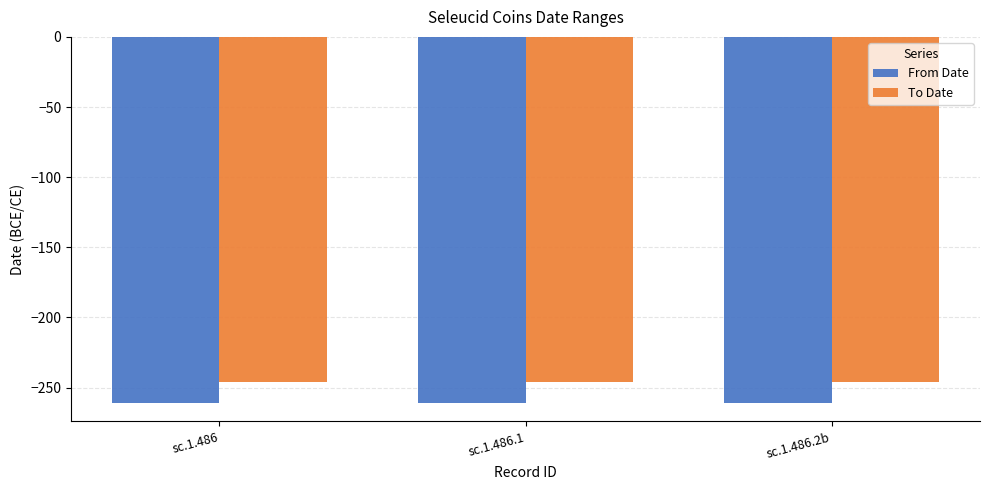

Rank the series by their average value, from highest to lowest.

To Date, From Date